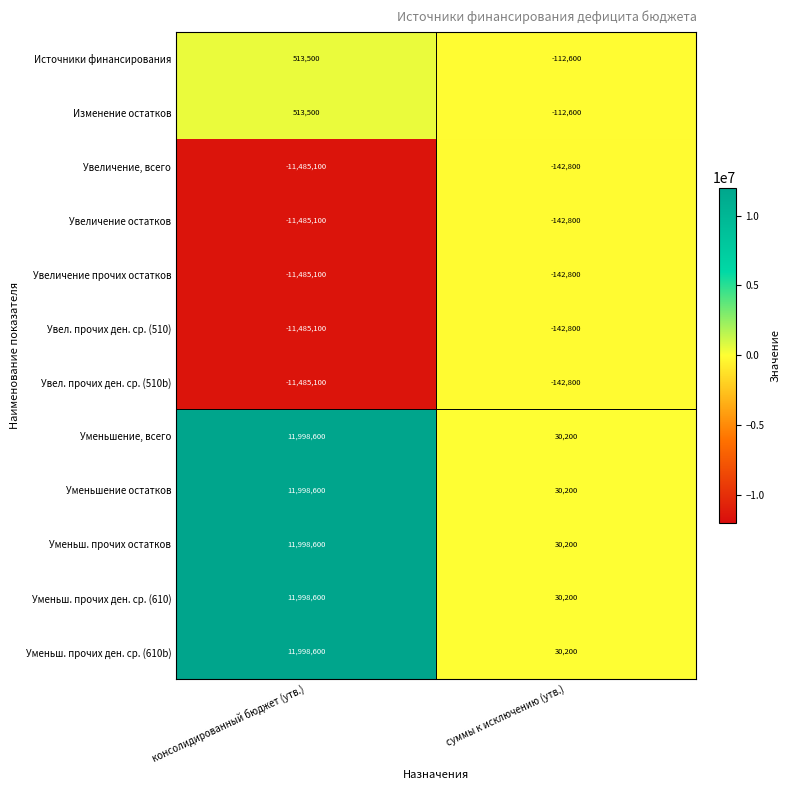

What is the difference between the highest and lowest values at суммы к исключению (утв.)?

173000